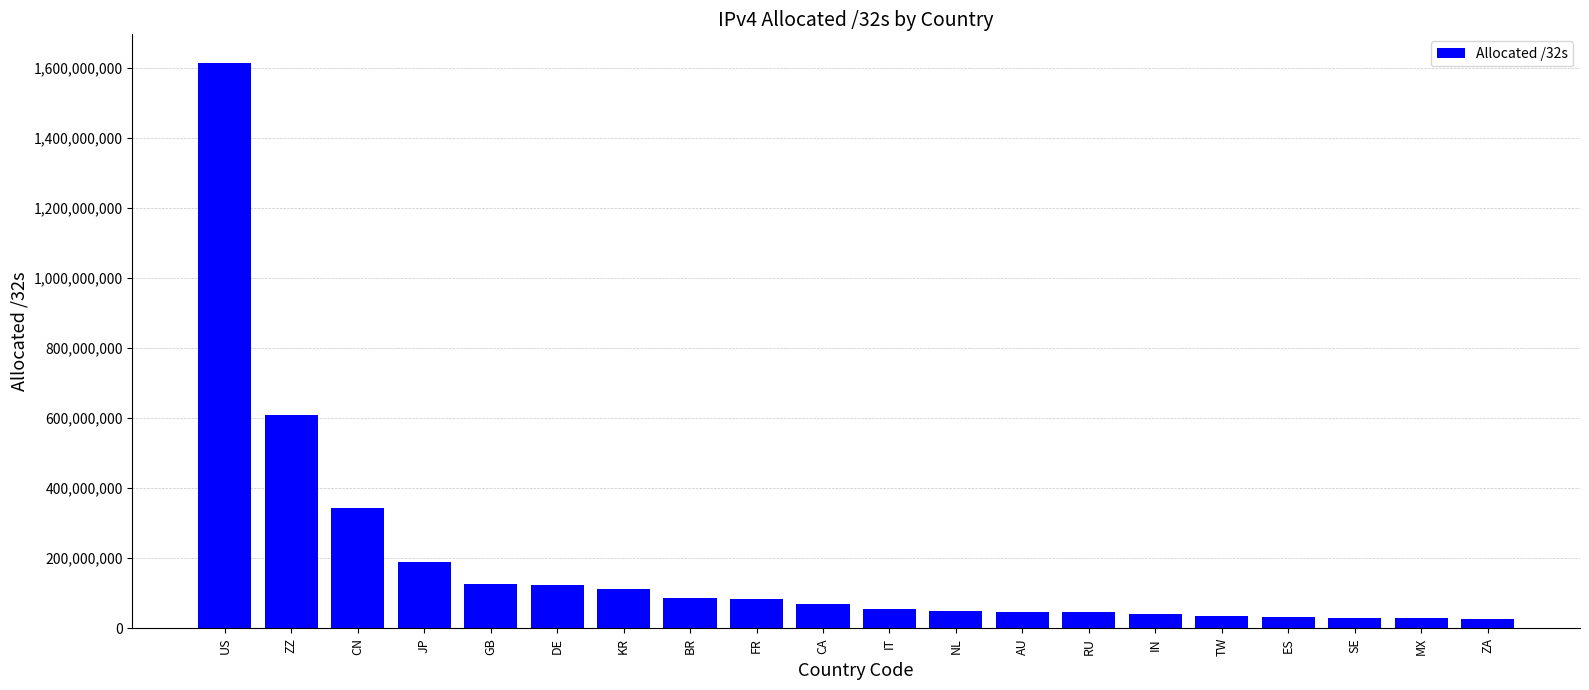

Between CA and ZA, which is larger?

CA